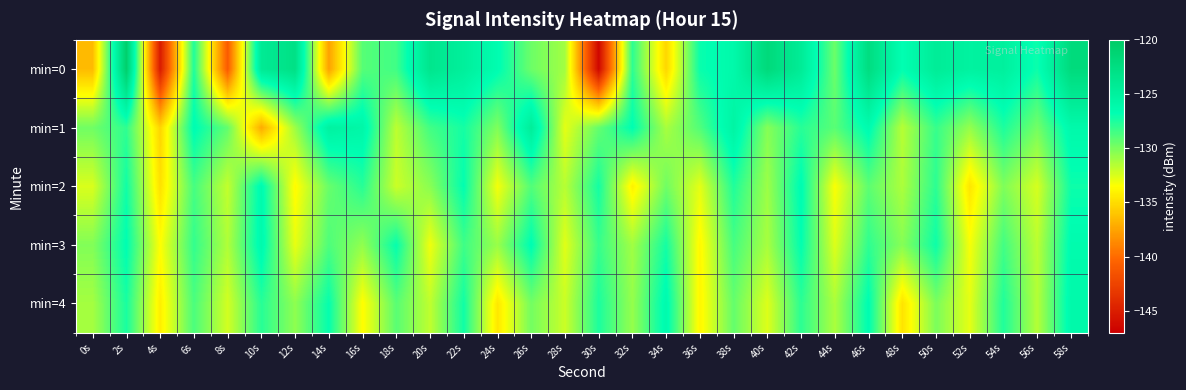

Which series has the widest spread of values?

min=0